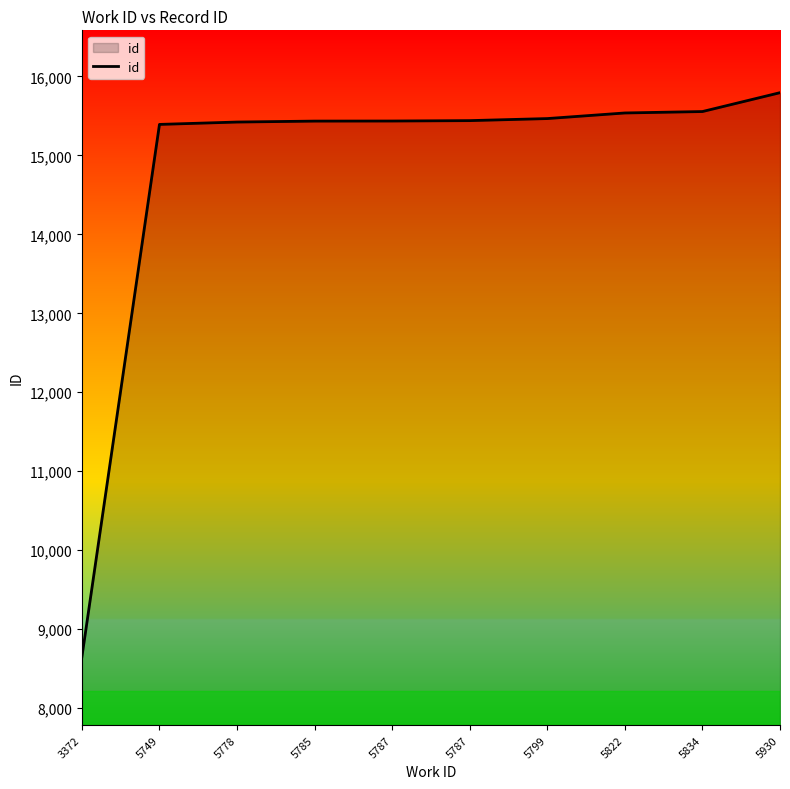

Approximately how many times larger is the value at 5822 compared to 5787?

1.0